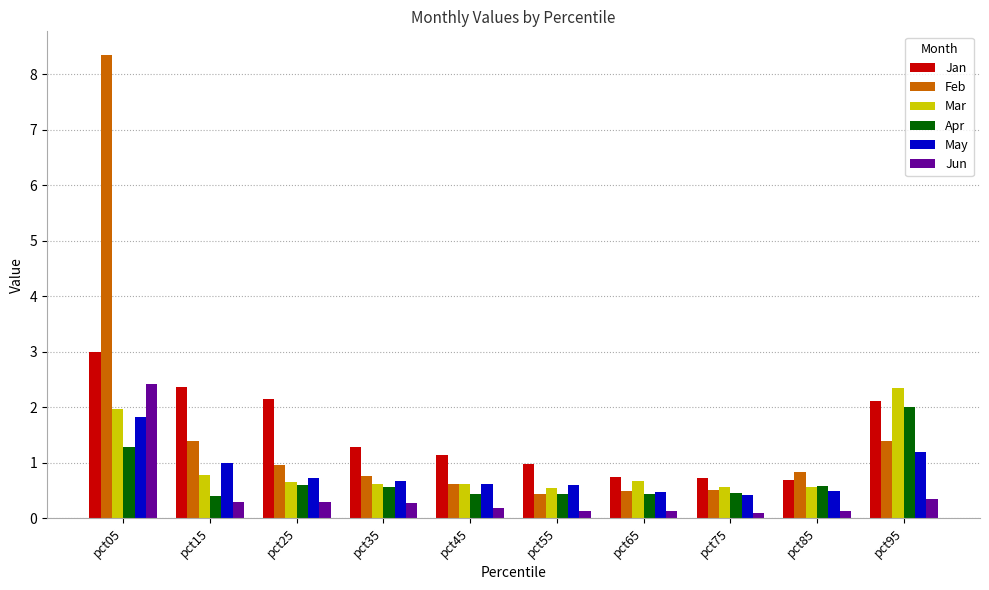

Is it true that Mar equals 0.5 at pct15?

False